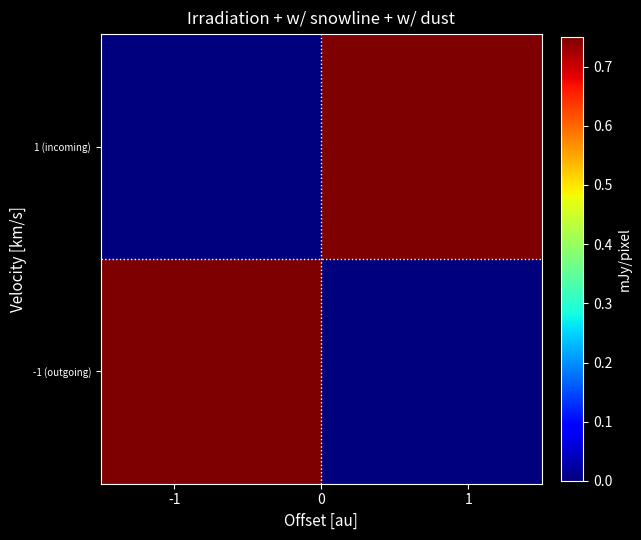

Count the number of categories in the chart.

2